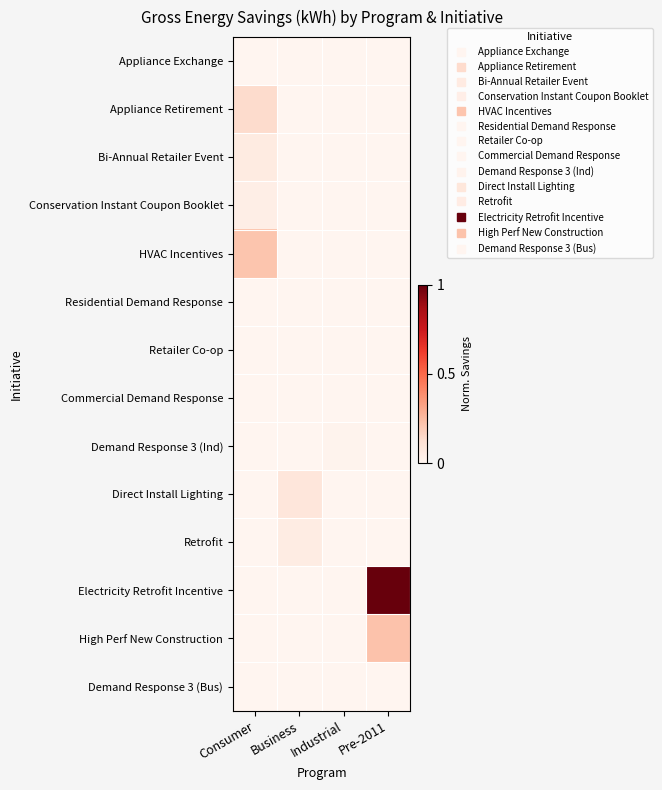

Reading left to right, extract all data points from this chart.

Appliance Exchange: Consumer=0.0	Business=0.0	Industrial=0.0	Pre-2011=0.0
Appliance Retirement: Consumer=0.1	Business=0.0	Industrial=0.0	Pre-2011=0.0
Bi-Annual Retailer Event: Consumer=0.1	Business=0.0	Industrial=0.0	Pre-2011=0.0
Conservation Instant Coupon Booklet: Consumer=0.0	Business=0.0	Industrial=0.0	Pre-2011=0.0
HVAC Incentives: Consumer=0.2	Business=0.0	Industrial=0.0	Pre-2011=0.0
Residential Demand Response: Consumer=0.0	Business=0.0	Industrial=0.0	Pre-2011=0.0
Retailer Co-op: Consumer=0.0	Business=0.0	Industrial=0.0	Pre-2011=0.0
Commercial Demand Response: Consumer=0.0	Business=0.0	Industrial=0.0	Pre-2011=0.0
Demand Response 3 (Ind): Consumer=0.0	Business=0.0	Industrial=0.0	Pre-2011=0.0
Direct Install Lighting: Consumer=0.0	Business=0.1	Industrial=0.0	Pre-2011=0.0
Retrofit: Consumer=0.0	Business=0.1	Industrial=0.0	Pre-2011=0.0
Electricity Retrofit Incentive: Consumer=0.0	Business=0.0	Industrial=0.0	Pre-2011=1.0
High Perf New Construction: Consumer=0.0	Business=0.0	Industrial=0.0	Pre-2011=0.2
Demand Response 3 (Bus): Consumer=0.0	Business=0.0	Industrial=0.0	Pre-2011=0.0